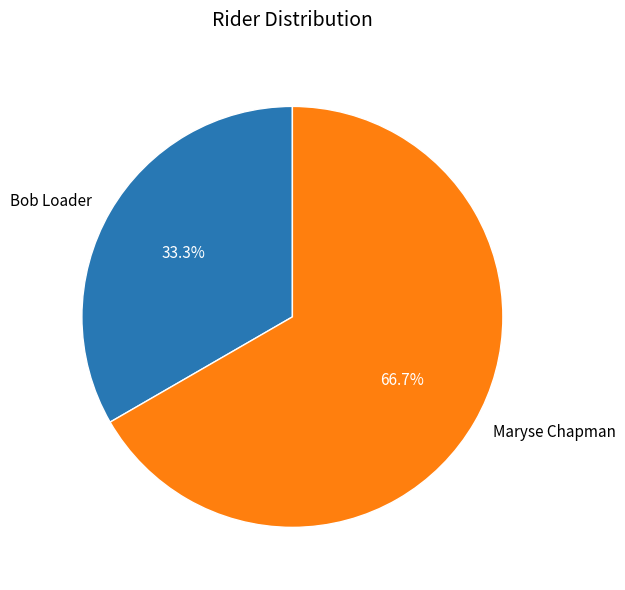

To the nearest percent, what is the difference between the largest and smallest slice percentages?

33%